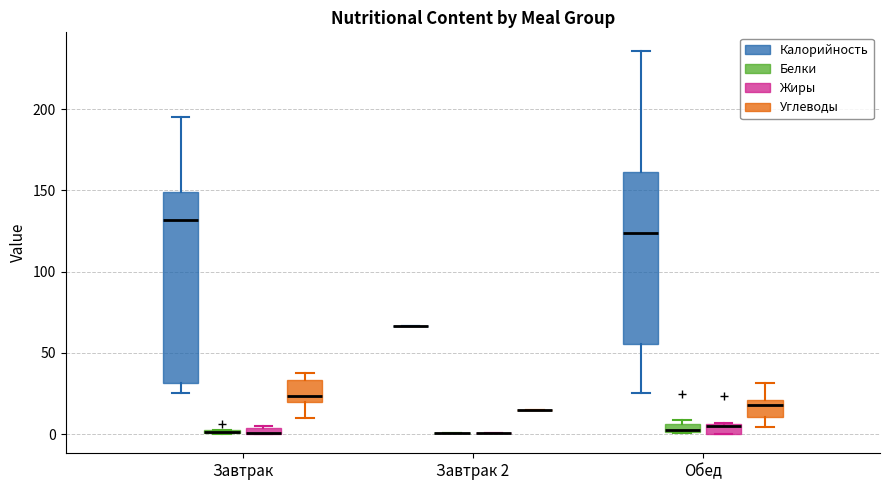

Where is the upper edge of the box for Обед (Калорийность) on the y-axis? The values are not printed on the chart, so give them approximately, as read against the axis.

160